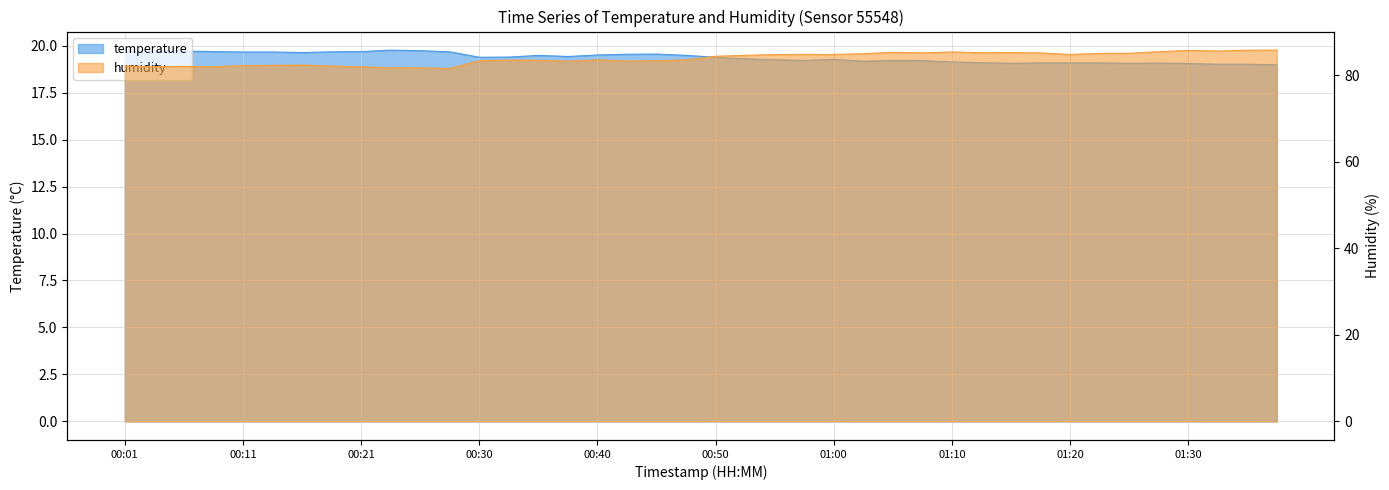

What is the value of the humidity point at the 29th from the left?

85.3